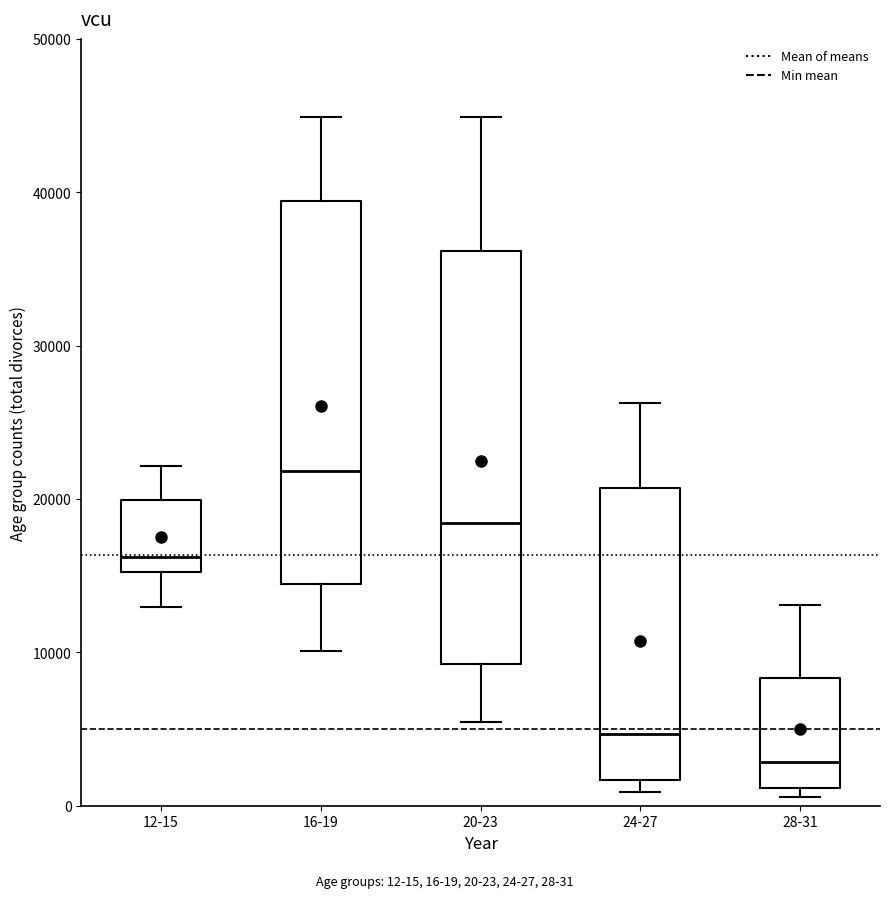

Which box has the lowest median line?

28-31